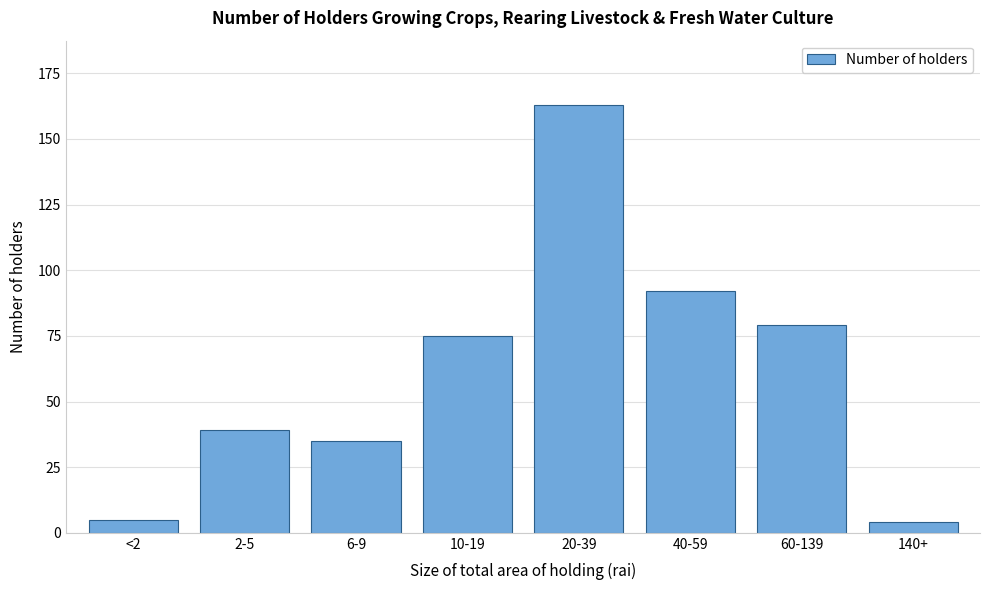

Reading right to left, transcribe all the data shown in this chart.

140+=4	60-139=79	40-59=92	20-39=163	10-19=75	6-9=35	2-5=39	<2=5